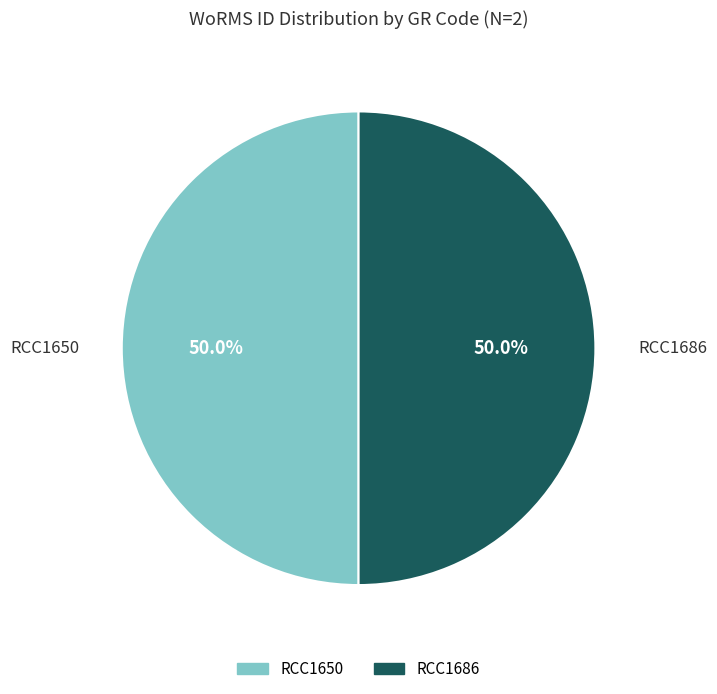

What portion of the pie excludes RCC1650?

50.0%